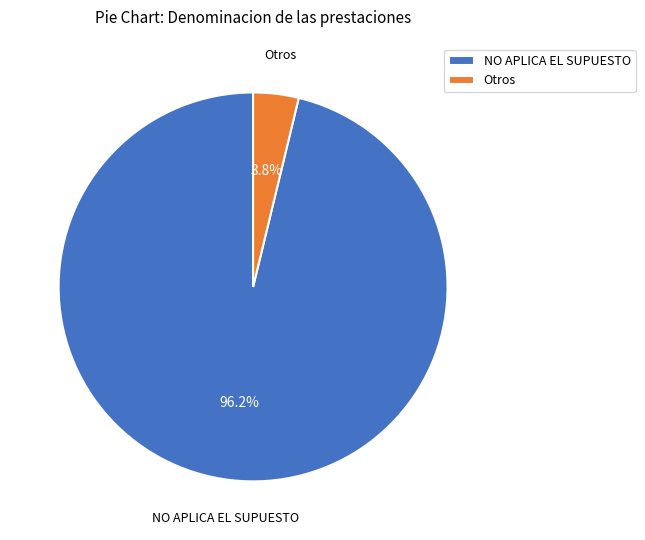

Which category has the biggest portion of the pie?

NO APLICA EL SUPUESTO